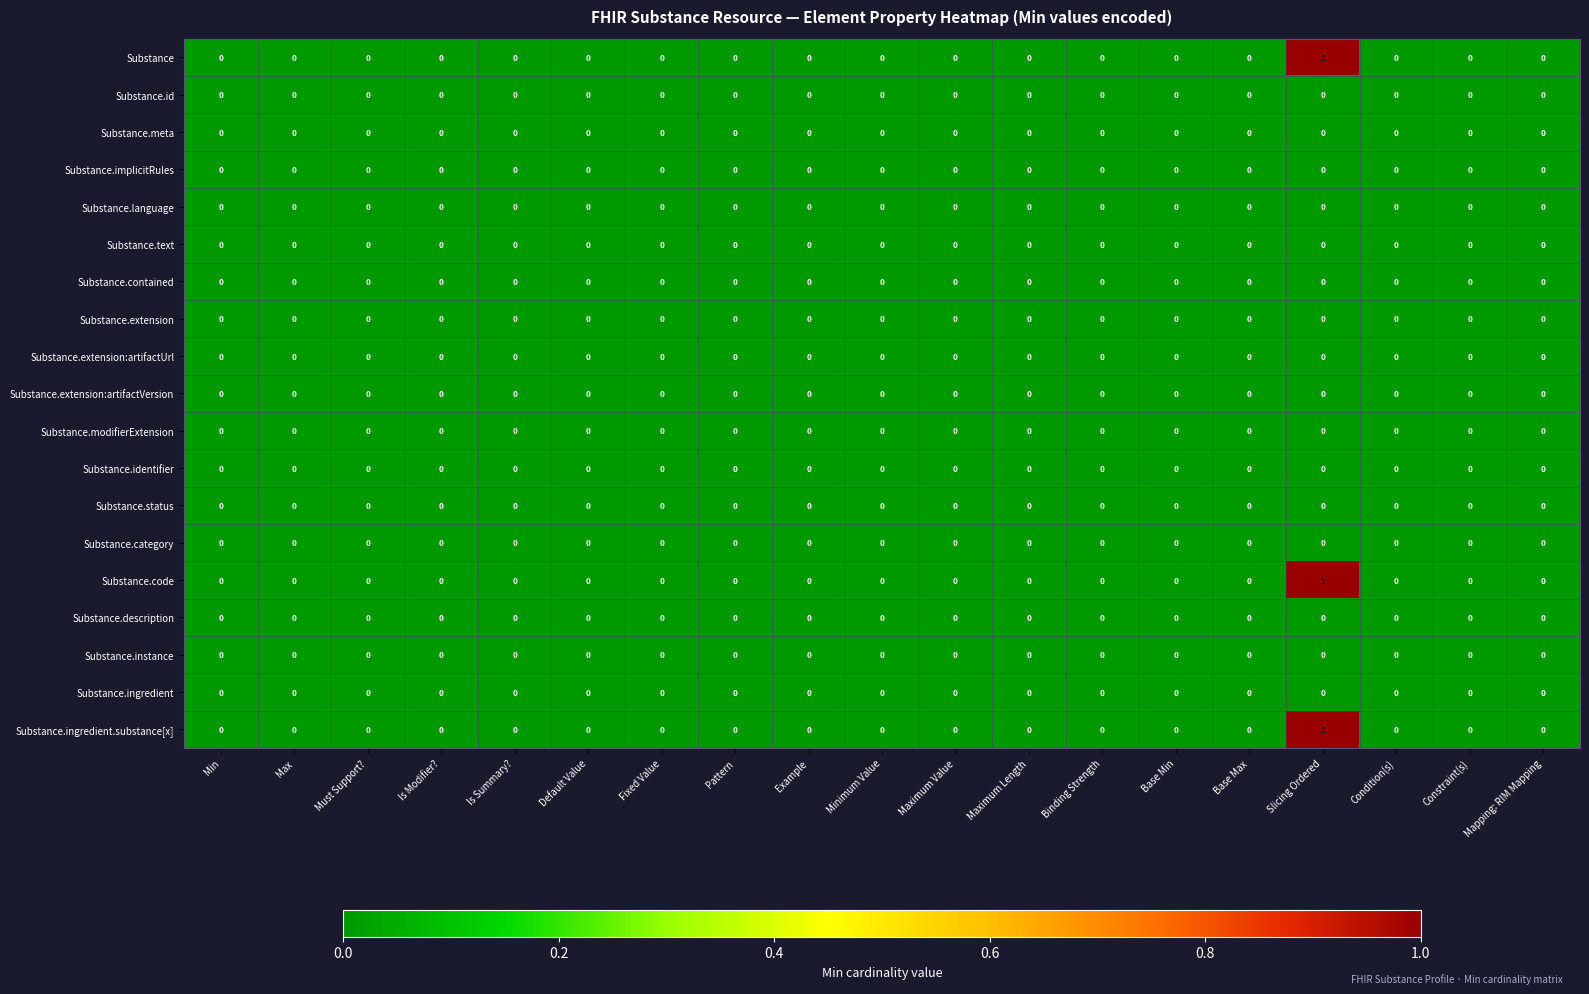

At which category is the sum across all series the highest?

Slicing Ordered